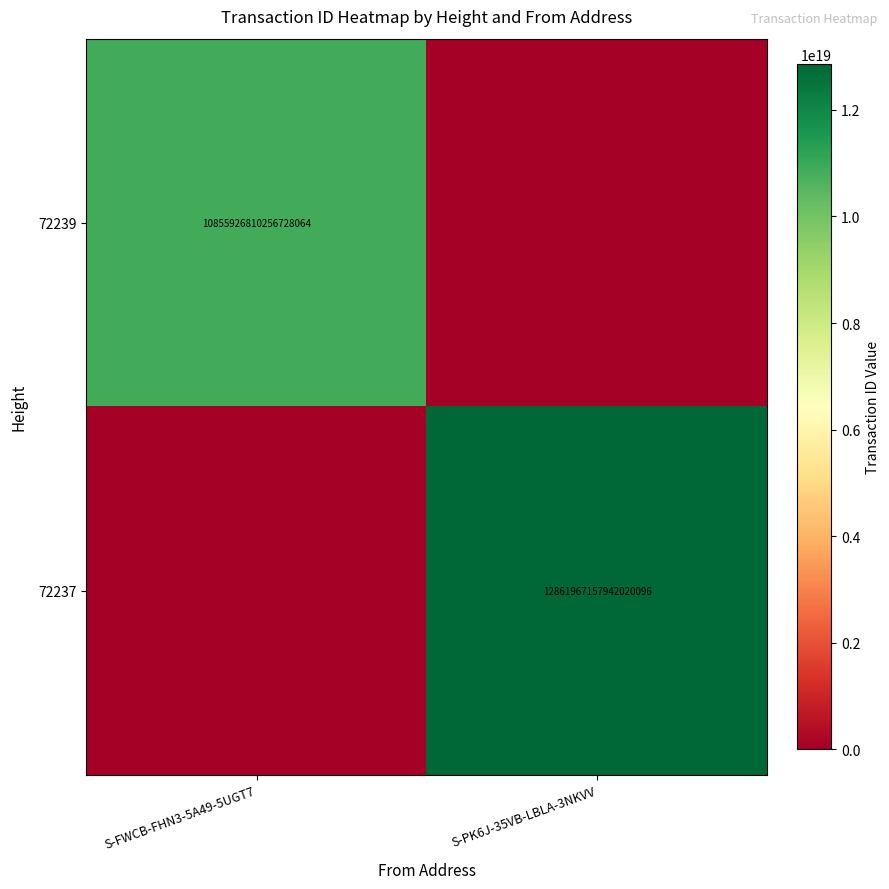

The value of 72239 at S-FWCB-FHN3-5A49-5UGT7 is 4236972839320738304. True or false?

False